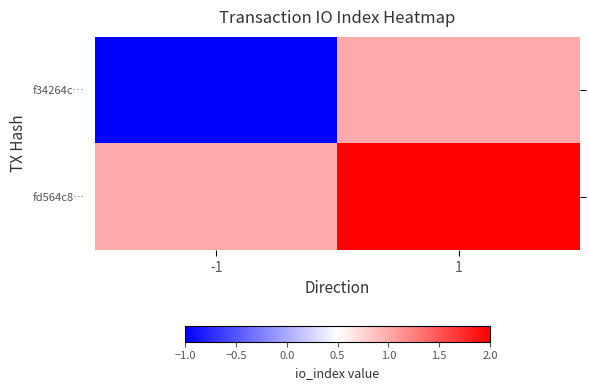

Reading left to right, transcribe all the data shown in this chart.

f34264c…: -1=-1	1=1
fd564c8…: -1=1	1=2